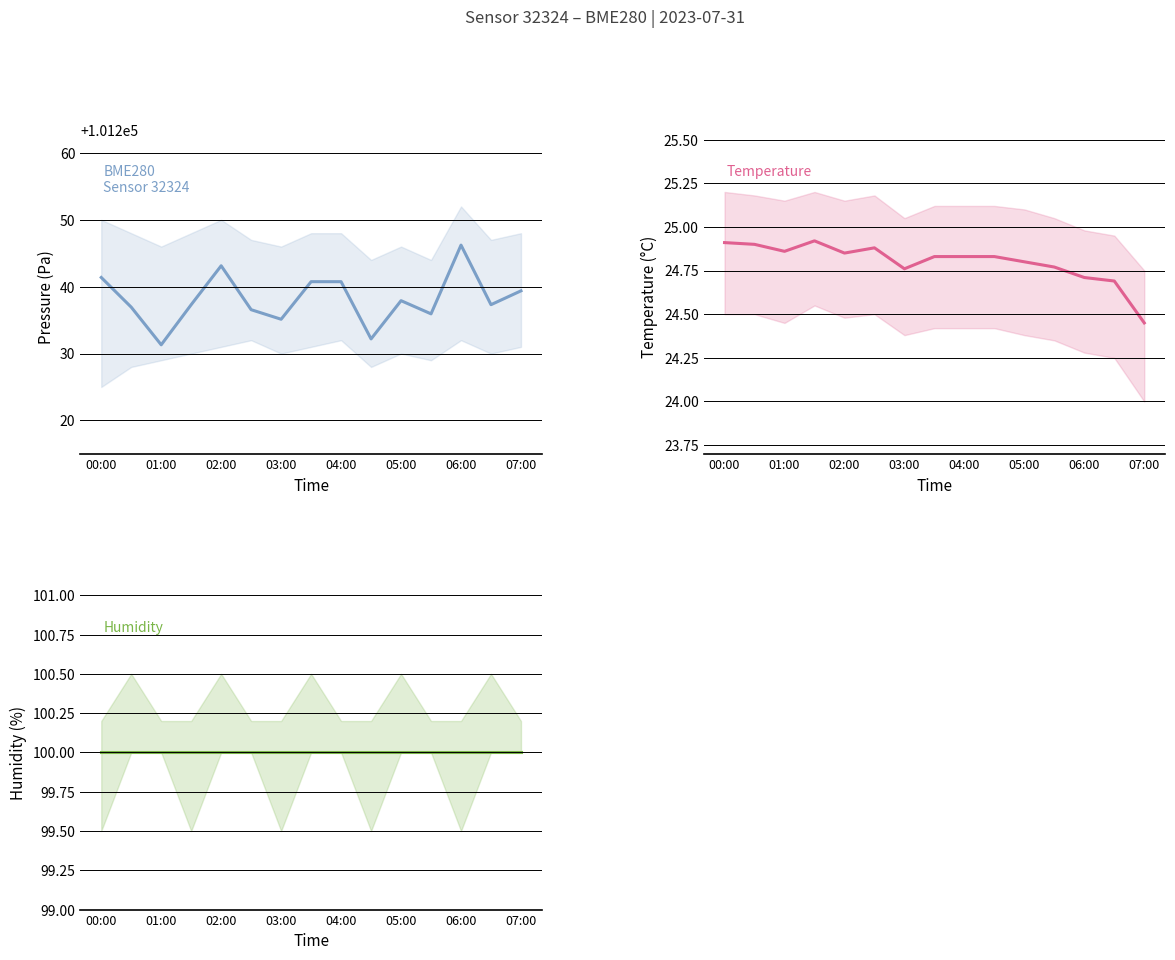

Is it true that humidity equals 137.9 at 11?

False